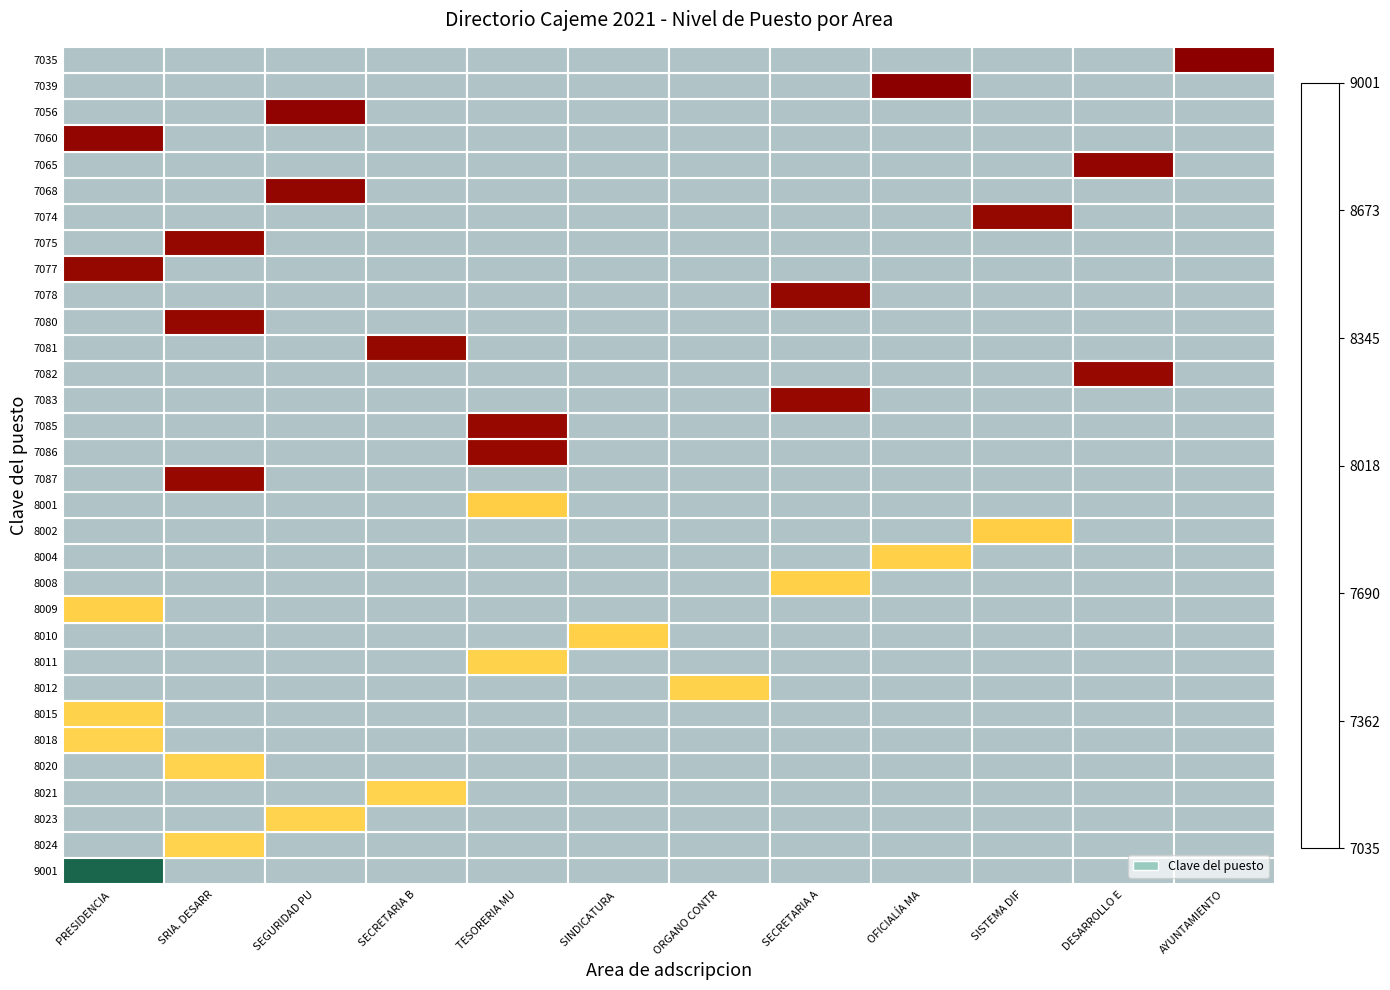

Which series has the largest range (max minus min)?

9001